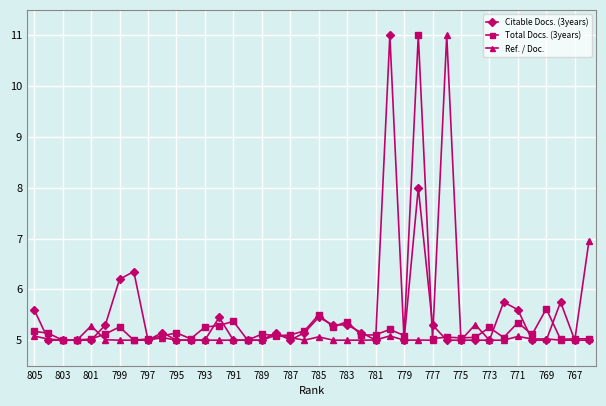

Count the number of data series in this chart.

3